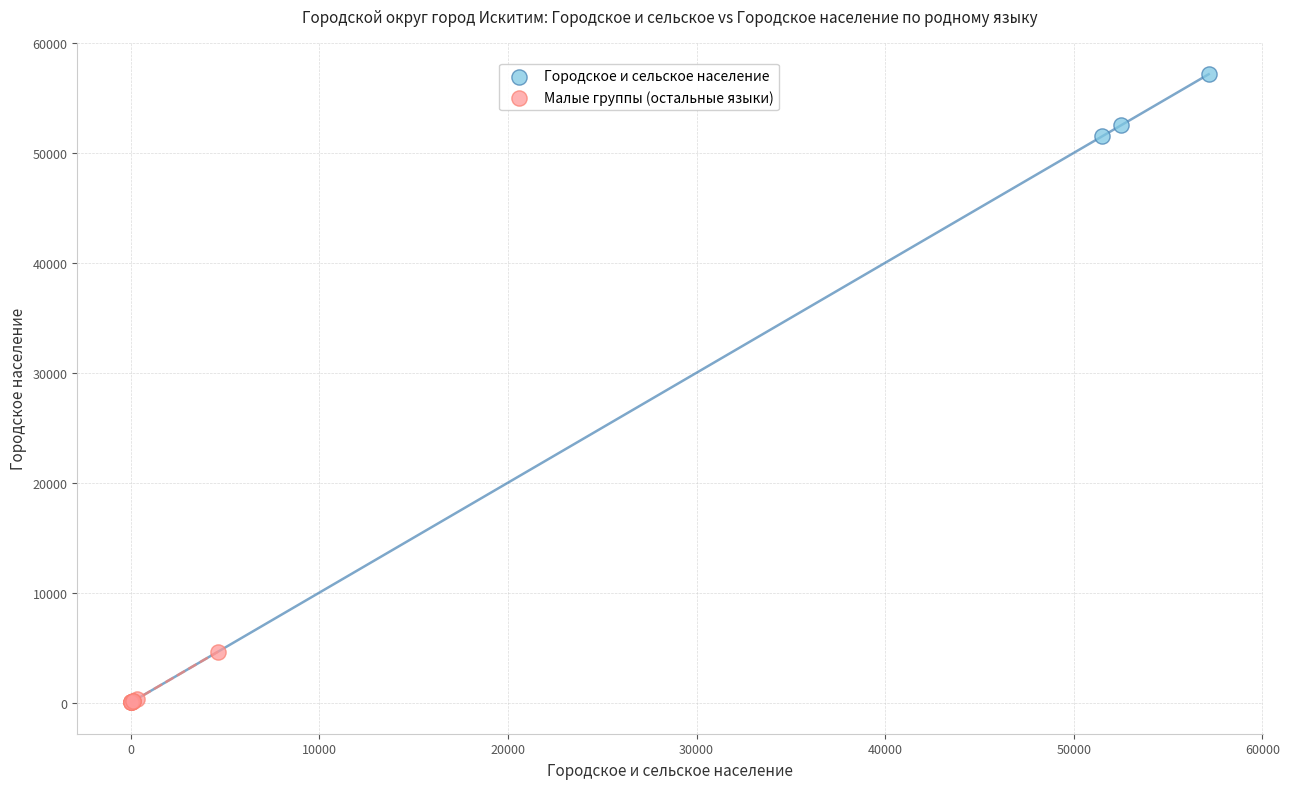

Which series reaches the minimum Y coordinate?

Малые группы (остальные языки)